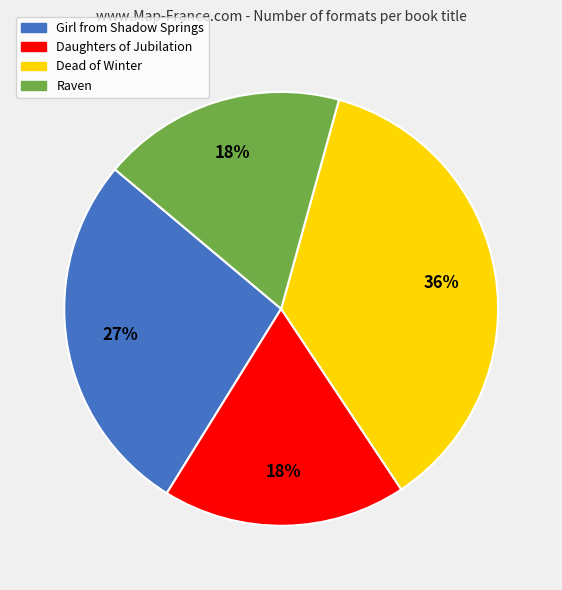

To the nearest percent, what percentage of the pie is Daughters of Jubilation?

18%